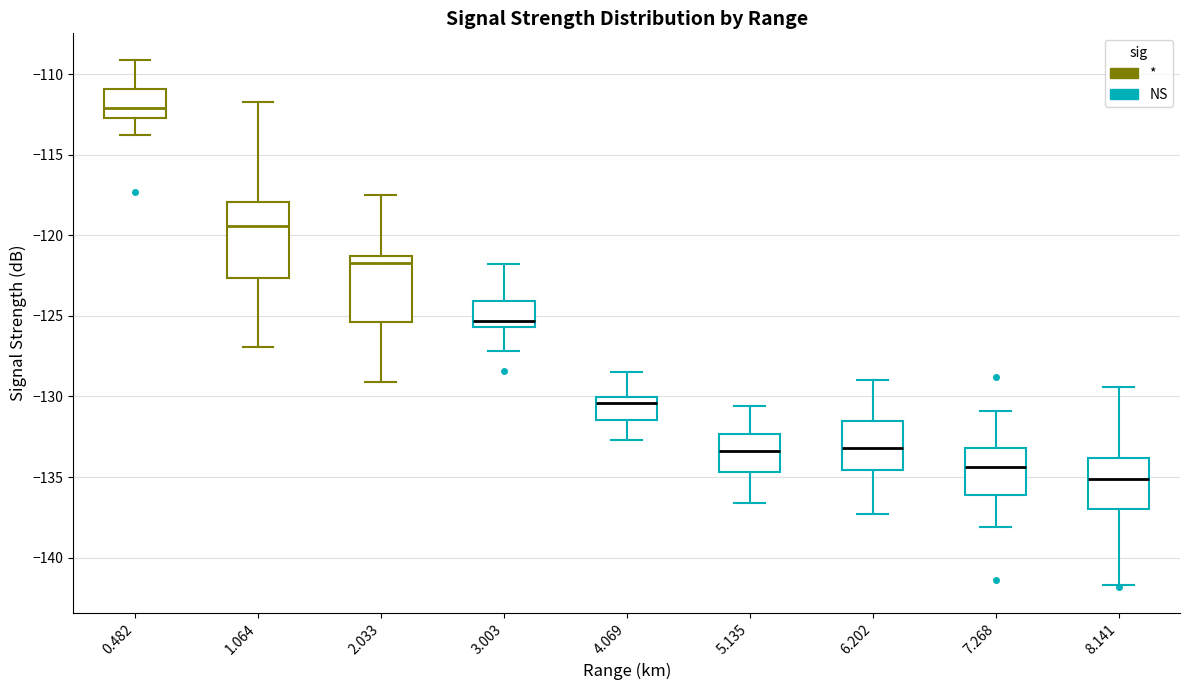

Reading left to right, transcribe this box plot: for each box, give where its median line is, the range the box spans, and where its two whiskers end, as read against the y-axis. The values are not printed on the chart, so give them approximately, as read against the axis.

0.482: median -112.0, box -112.5 to -111.0, whiskers -114.0 to -109.0
1.064: median -119.5, box -122.5 to -118.0, whiskers -127.0 to -111.5
2.033: median -121.5 (just below the box's upper edge), box -125.5 to -121.5, whiskers -129.0 to -117.5
3.003: median -125.5 (just above the box's lower edge), box -125.5 to -124.0, whiskers -127.0 to -122.0
4.069: median -130.5, box -131.5 to -130.0, whiskers -132.5 to -128.5
5.135: median -133.5, box -134.5 to -132.5, whiskers -136.5 to -130.5
6.202: median -133.0, box -134.5 to -131.5, whiskers -137.5 to -129.0
7.268: median -134.5, box -136.0 to -133.0, whiskers -138.0 to -131.0
8.141: median -135.0, box -137.0 to -134.0, whiskers -141.5 to -129.5